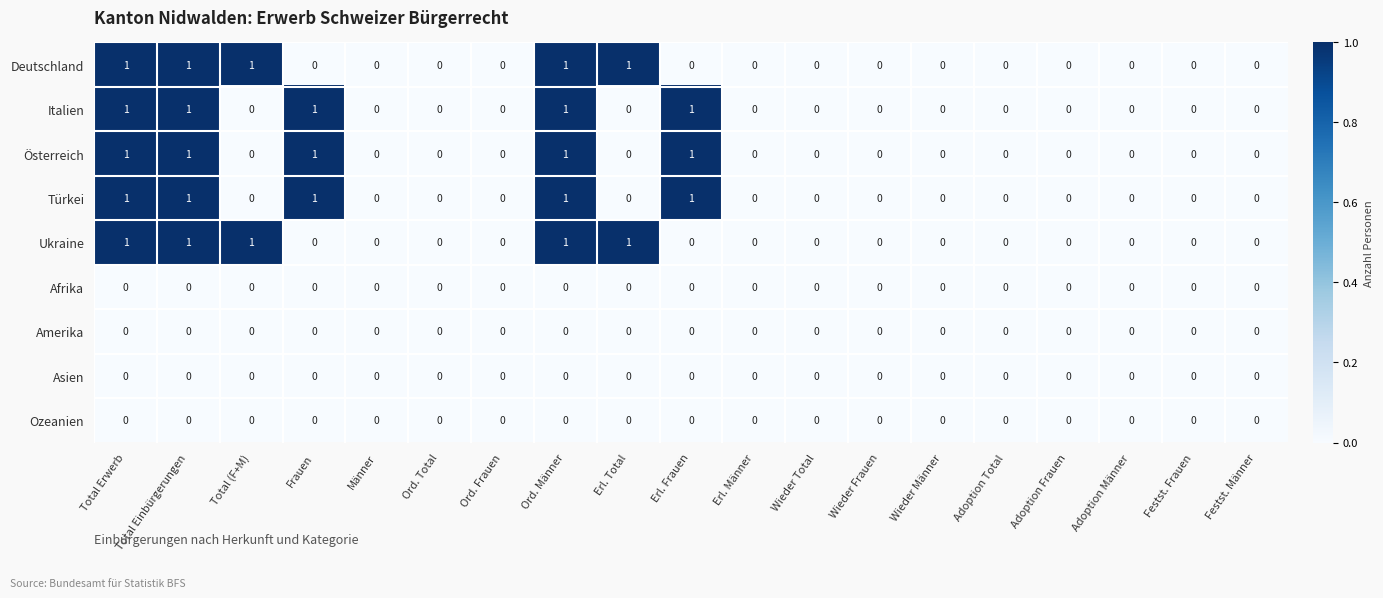

The Asien series shows 0 at Ord. Männer. True or false?

True